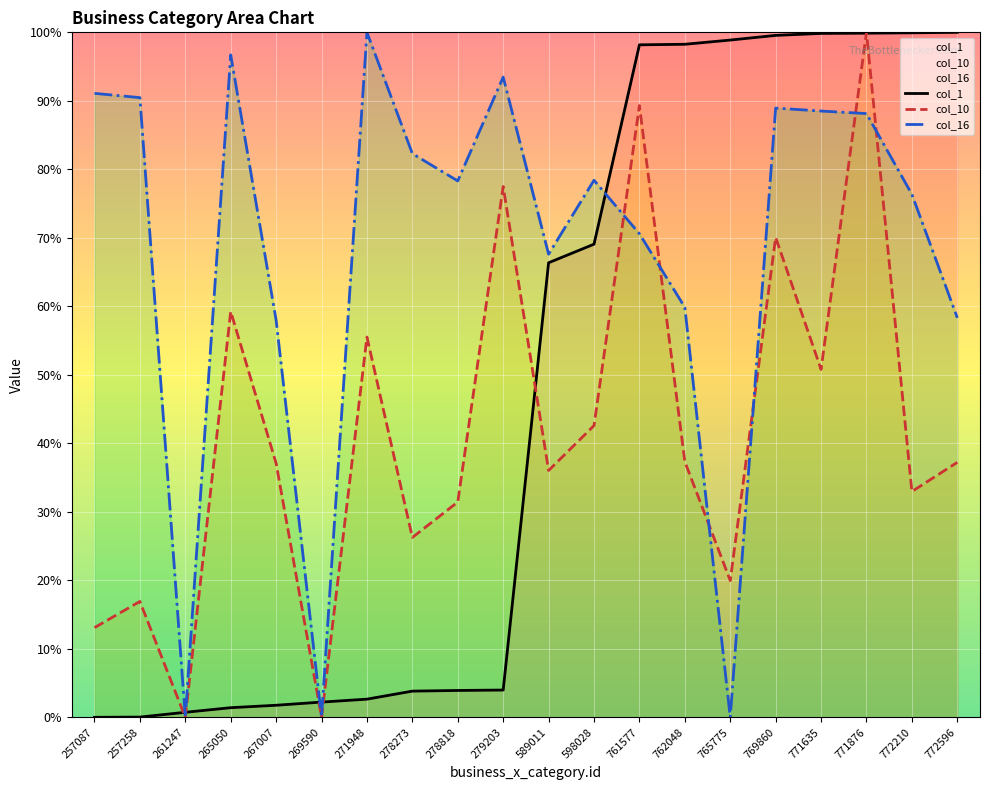

In col_16, how many points are higher than both neighbors (excluding endpoints)?

5